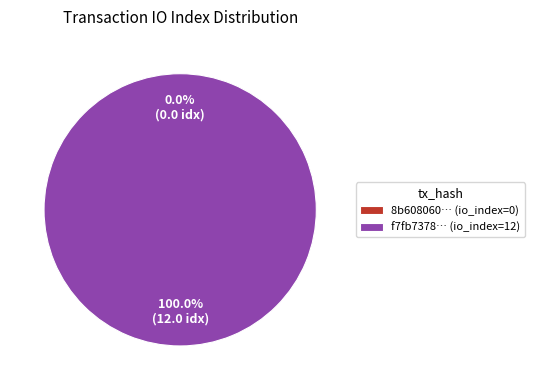

What is the change in value from tx_hash_0 (io_index=0) to tx_hash_1 (io_index=12)?

+12